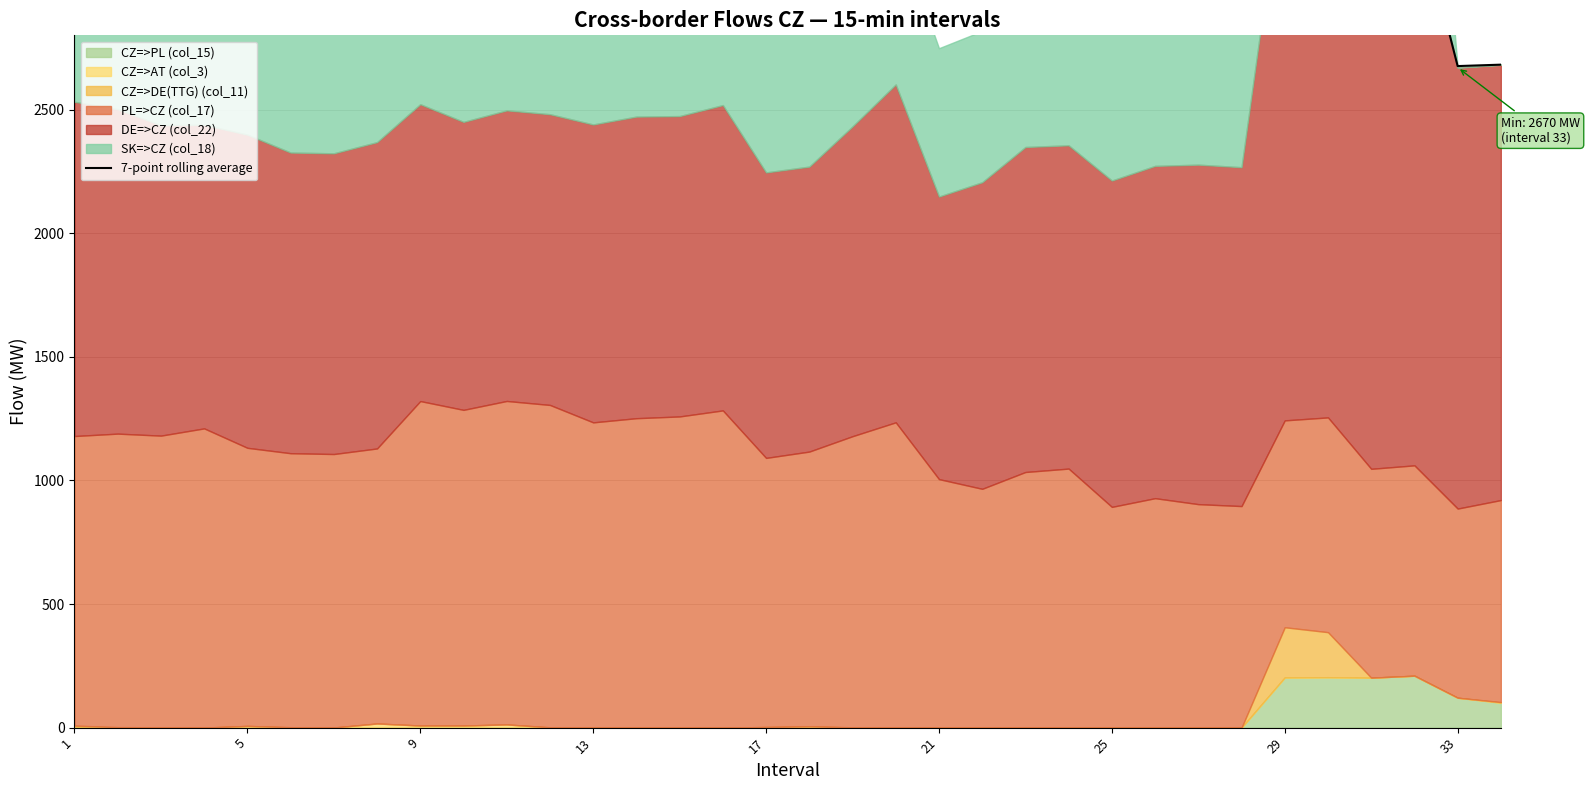

How many categories are shown in the chart?

34